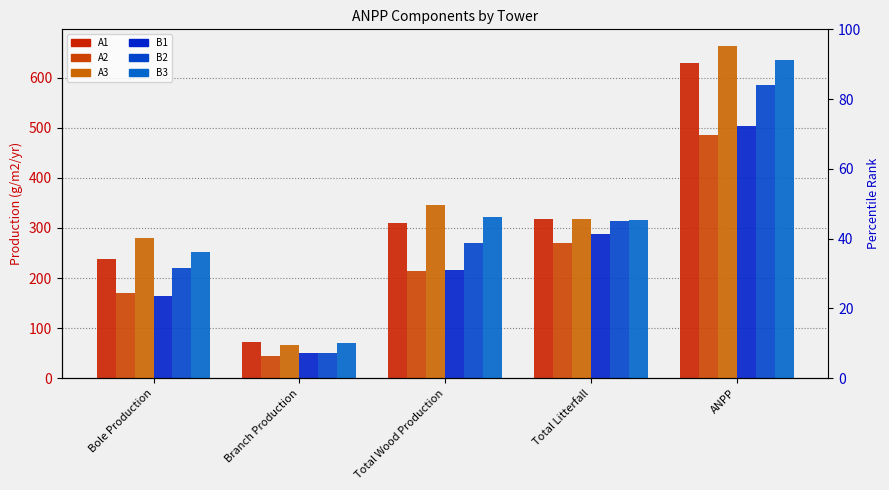

How many values in the B1 series are below 215?

2